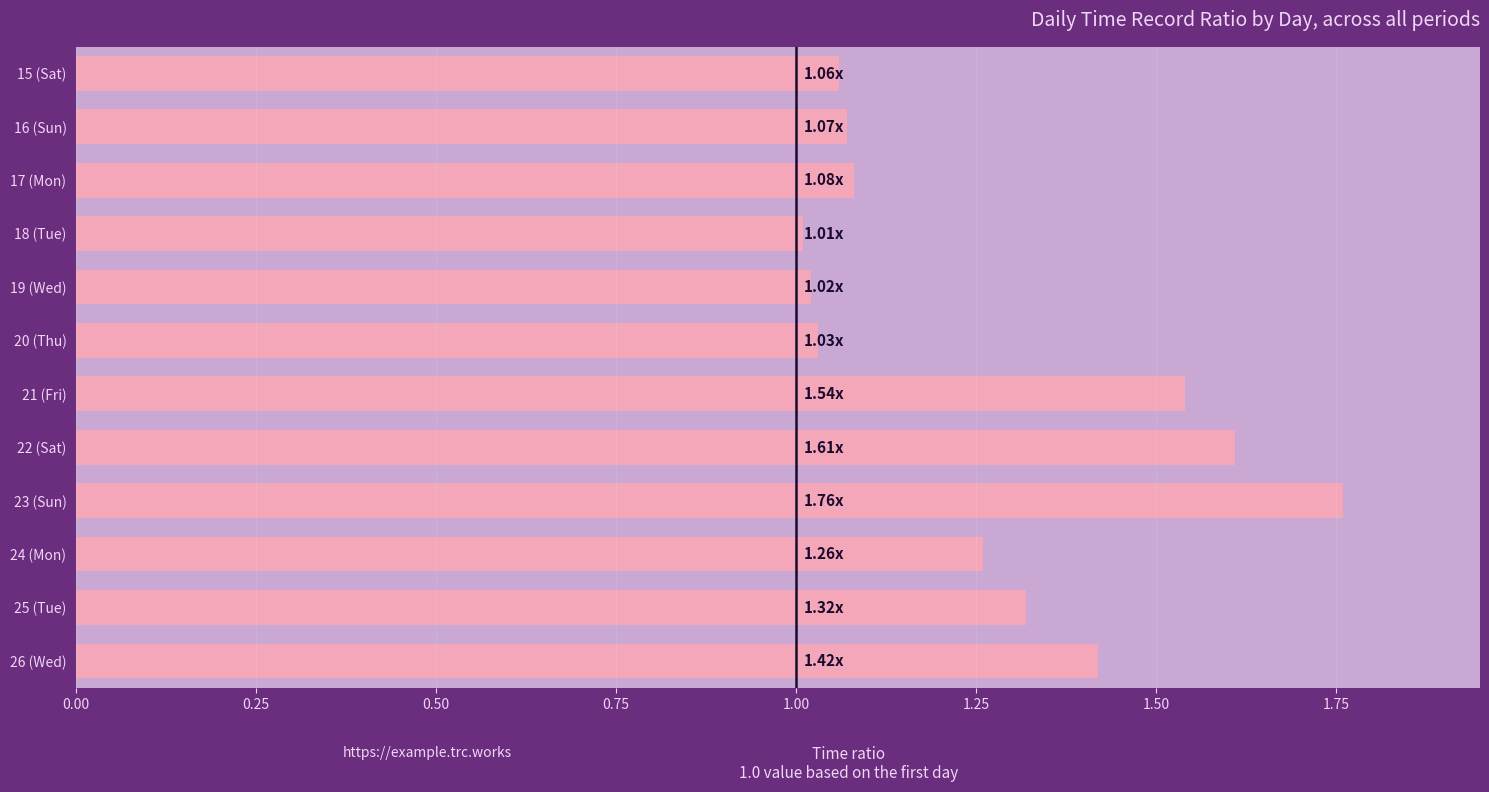

Between 20 (Thu) and 26 (Wed), which is larger?

26 (Wed)